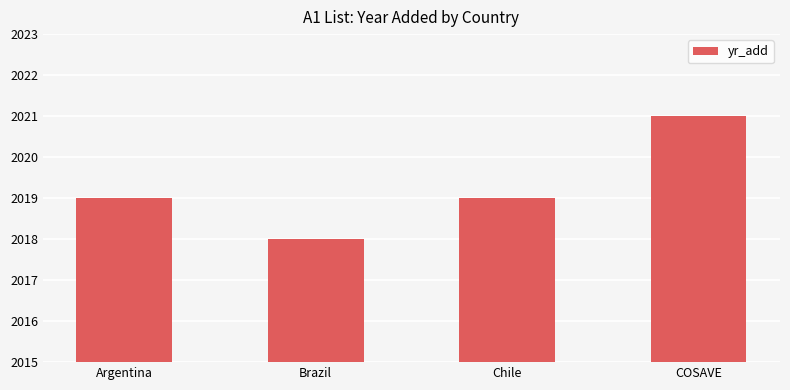

Which has a higher value, Chile or COSAVE?

COSAVE